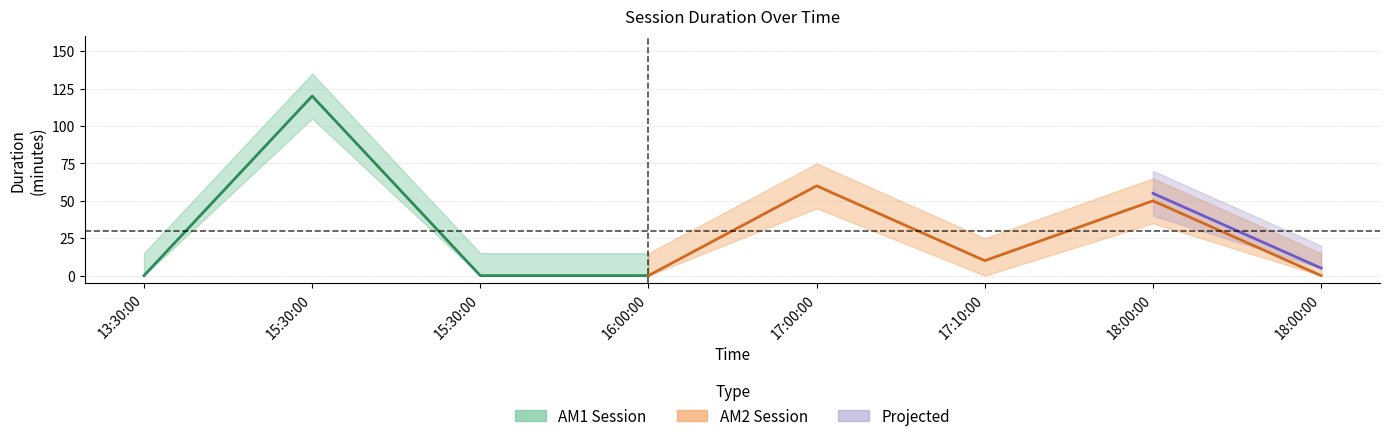

True or false: item_id has a value of 6 at 16:00:00.

False